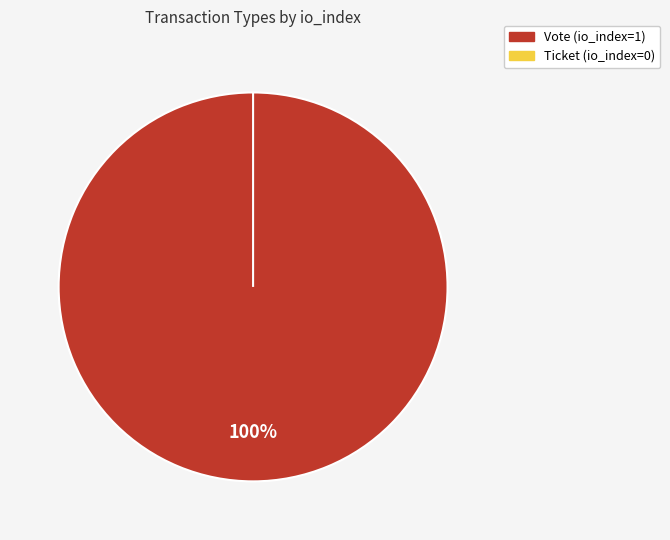

Do Vote and Ticket together represent more than half of the pie?

Yes